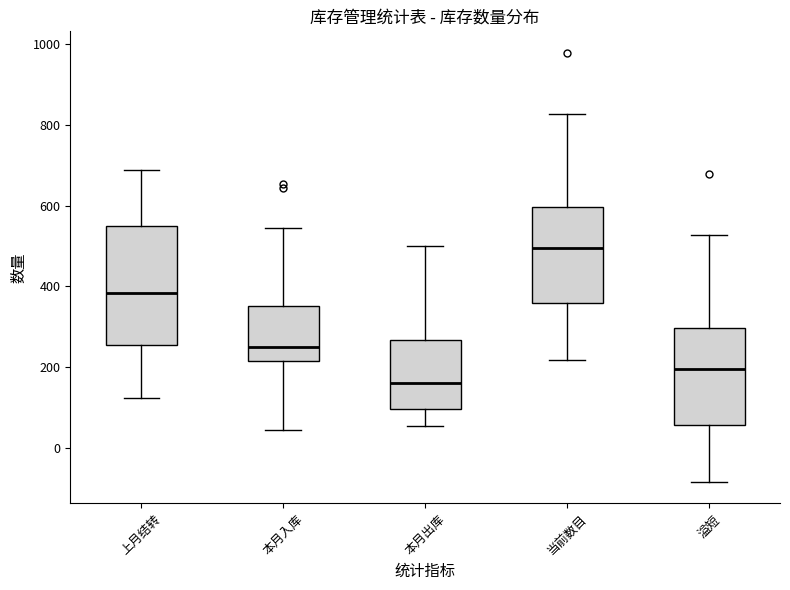

Which box's median line is the lowest?

本月出库